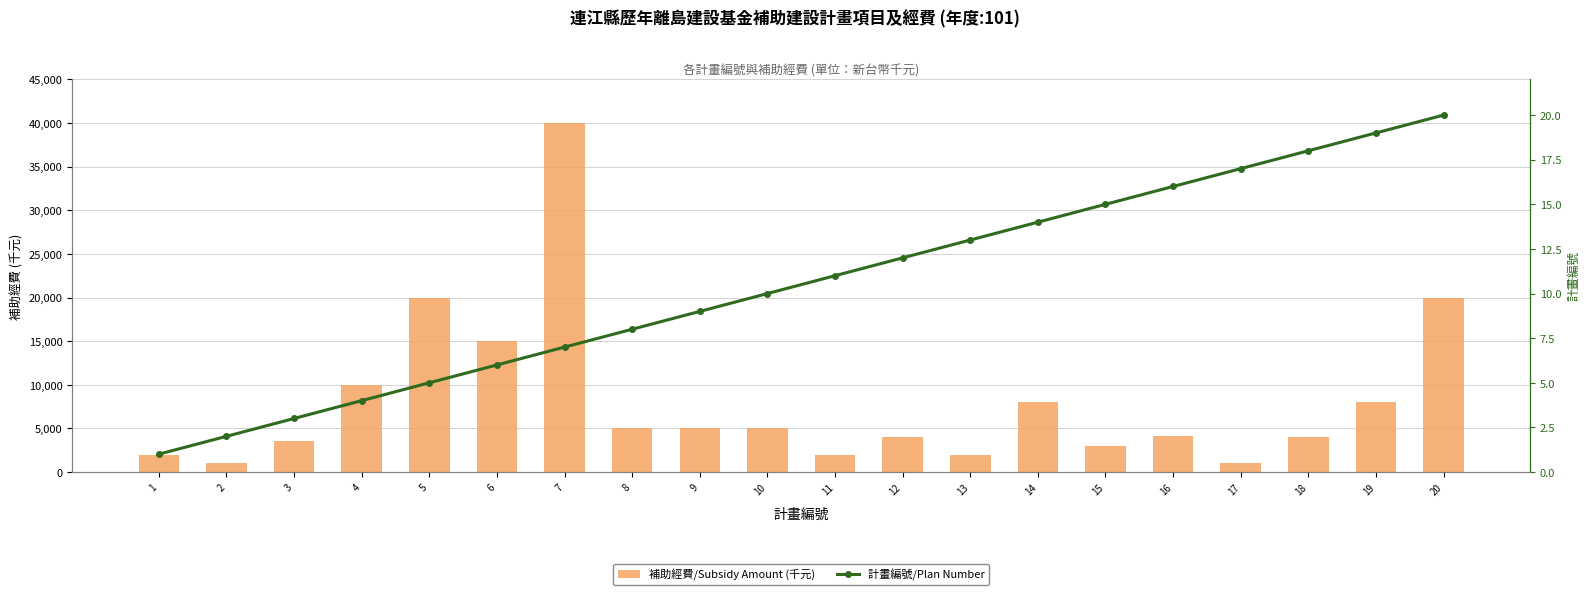

List the labels in order of 補助經費/Subsidy Amount (千元) value, largest first.

7, 5, 20, 6, 4, 14, 19, 8, 9, 10, 16, 12, 18, 3, 15, 1, 11, 13, 2, 17